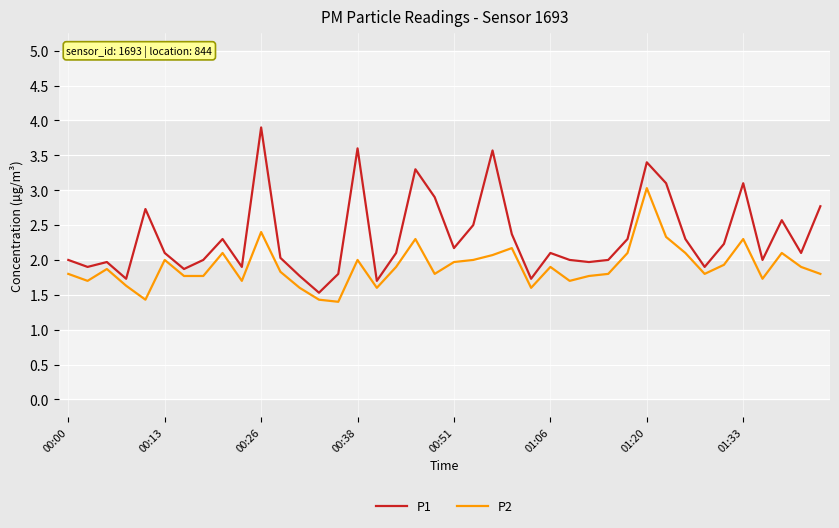

Which series has the largest range (max minus min)?

P1